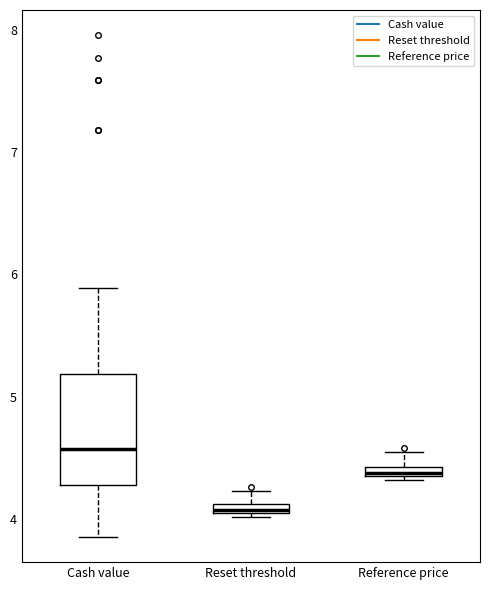

Which box is the tallest, from its lower edge to its upper edge?

Cash value